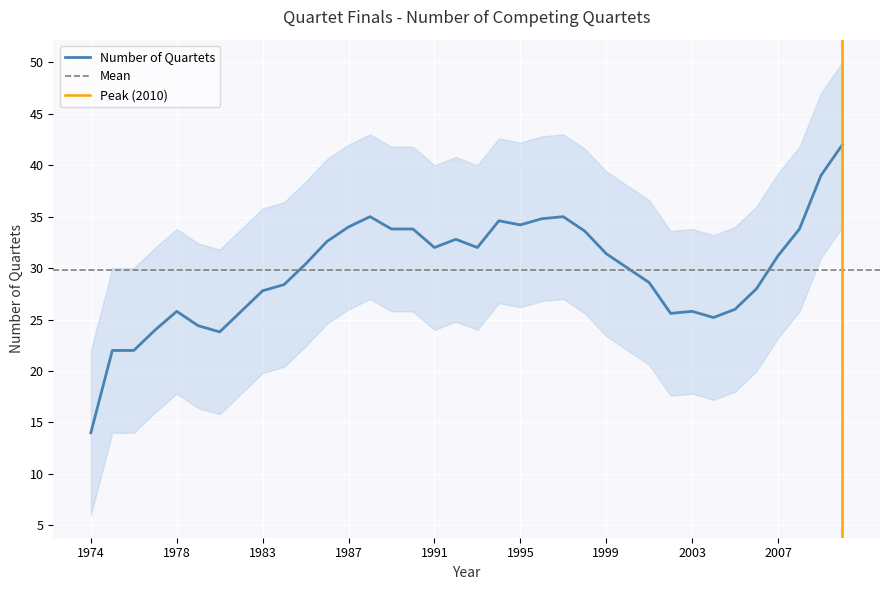

True or false: Number of Quartets has a value of 51.9 at 1991.

False